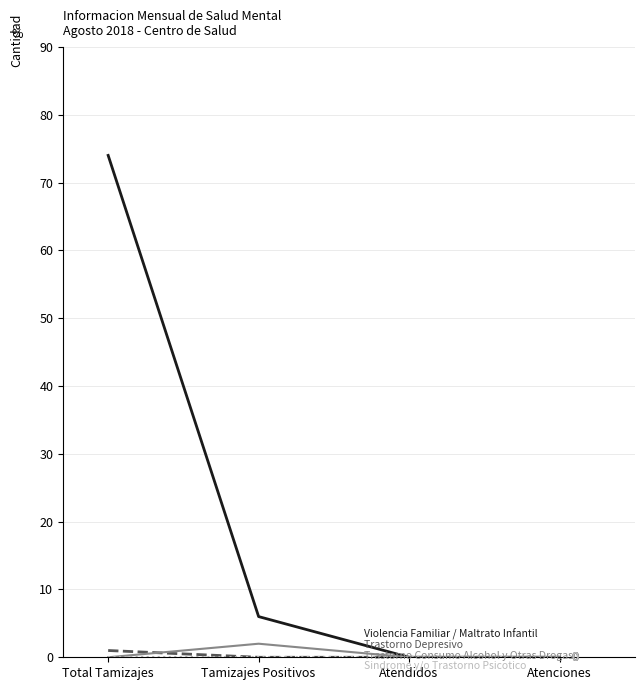

At which category is the sum across all series the highest?

Total Tamizajes